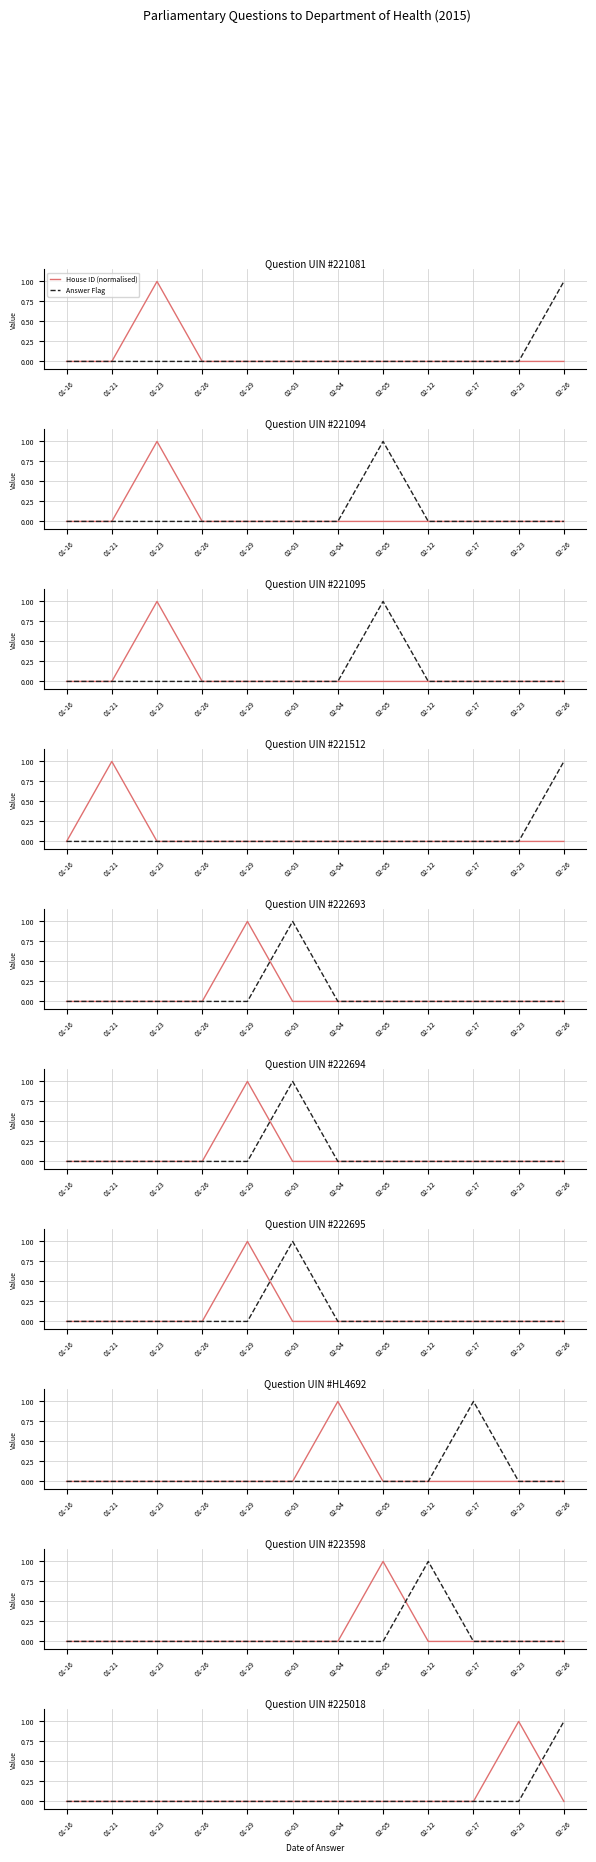

What are all the series names shown in the legend?

House ID (normalised), Answer Flag